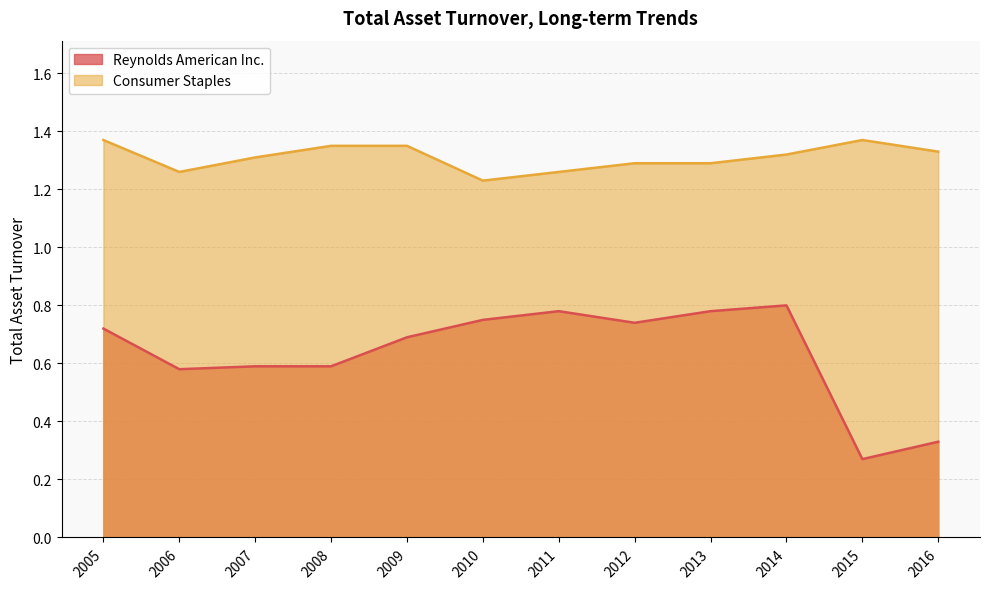

Where is Reynolds American Inc. nearest to the value 0?

2015